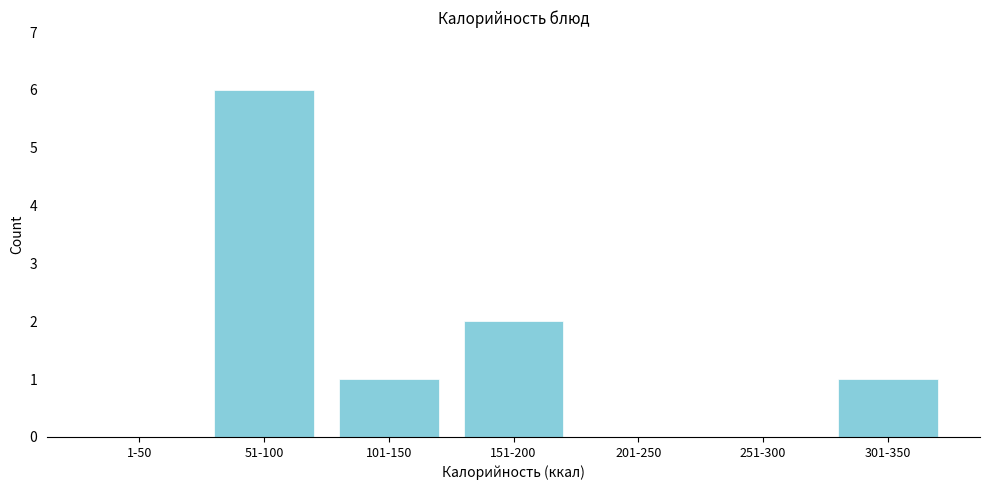

Reading left to right, what are all the values shown in this chart?

1-50=0	51-100=6	101-150=1	151-200=2	201-250=0	251-300=0	301-350=1